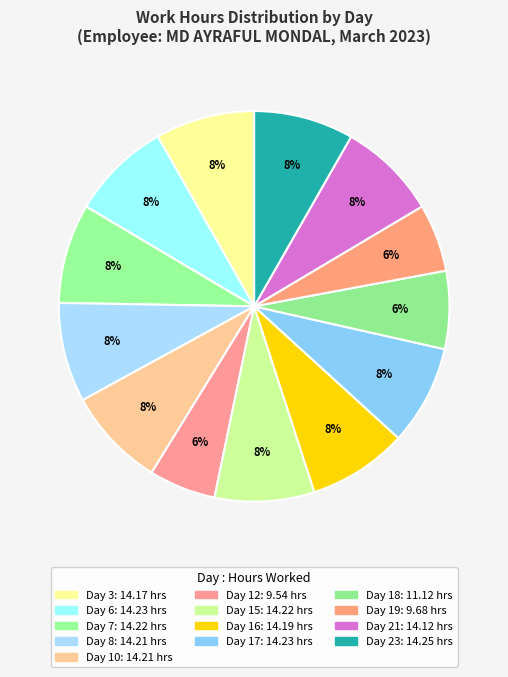

To the nearest percent, what is the average slice percentage?

8%